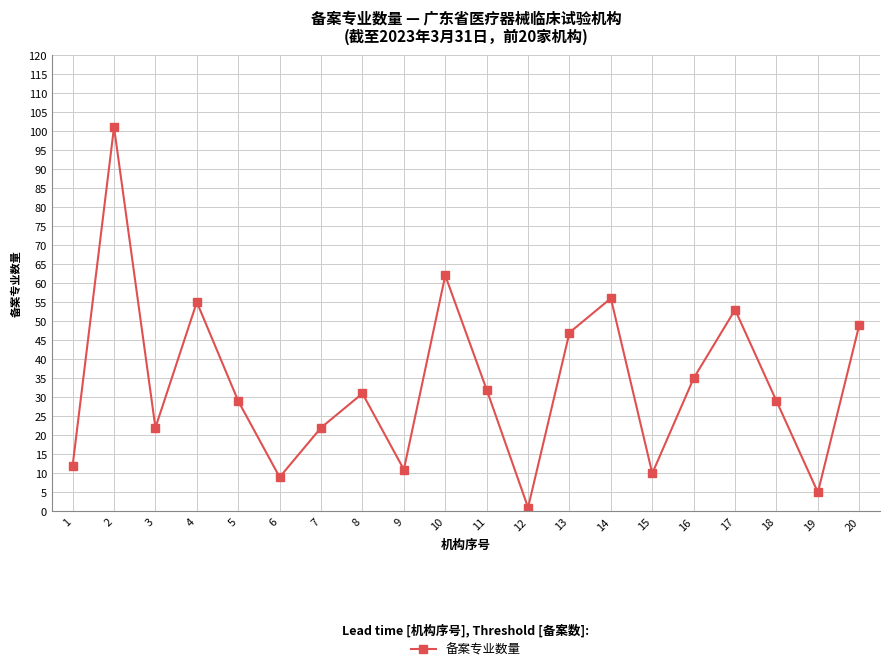

The value at 20 is 49. True or false?

True